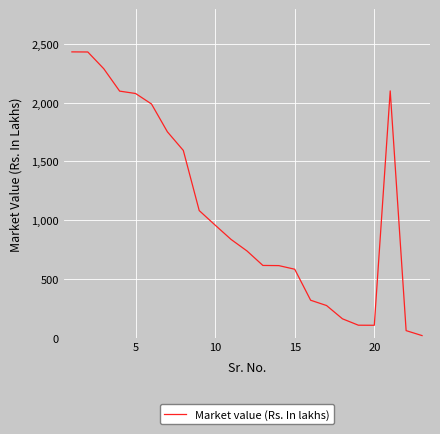

What is the maximum value shown in the chart?

2432.3